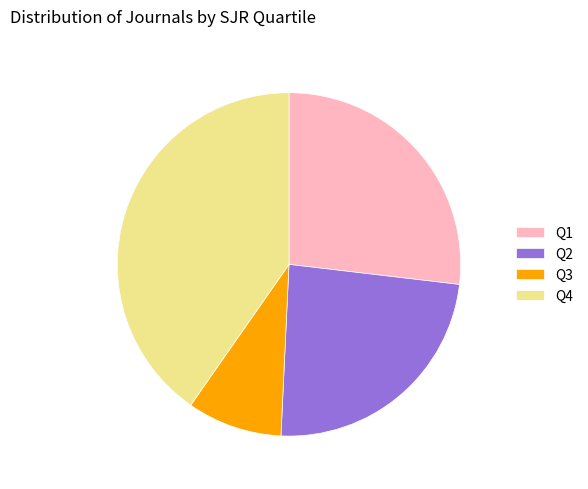

Is there a majority slice in this chart?

No